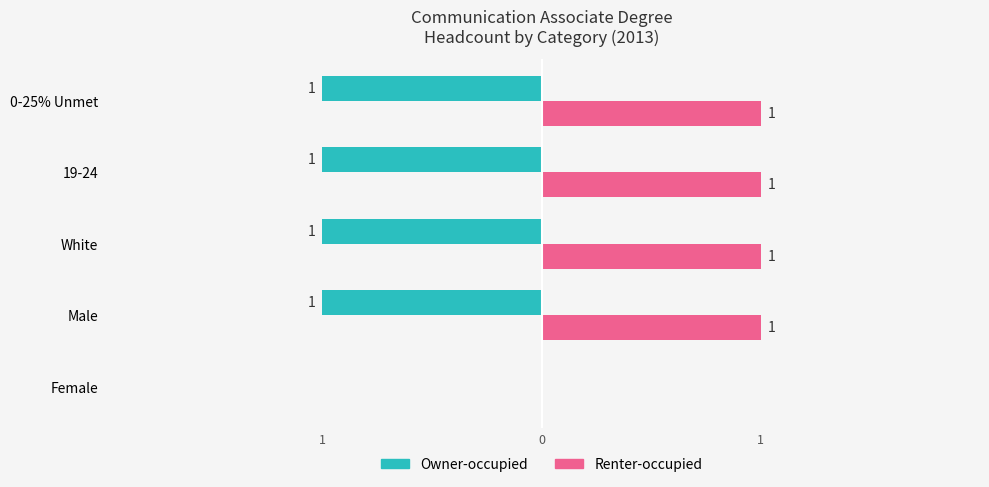

Which series has the largest total across all categories?

Renter-occupied